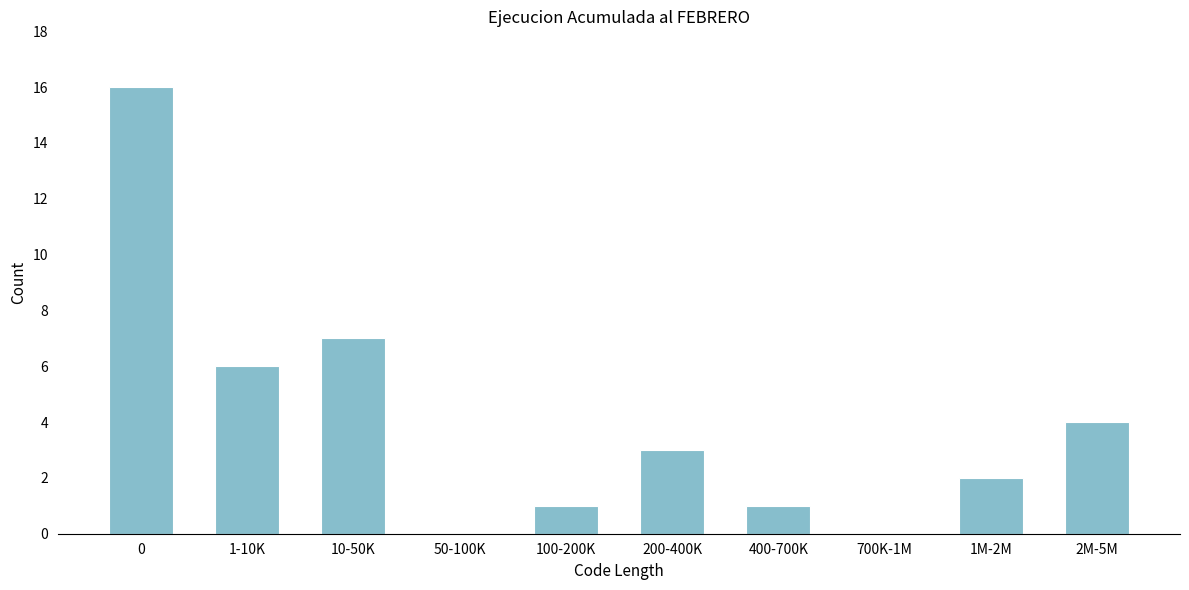

Reading left to right, list all the values displayed in this chart.

0=16	1-10K=6	10-50K=7	50-100K=0	100-200K=1	200-400K=3	400-700K=1	700K-1M=0	1M-2M=2	2M-5M=4